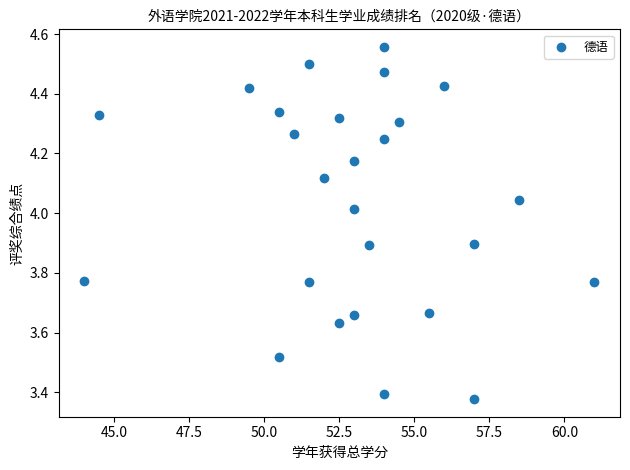

What is the range of X values (max minus min)?

17.0